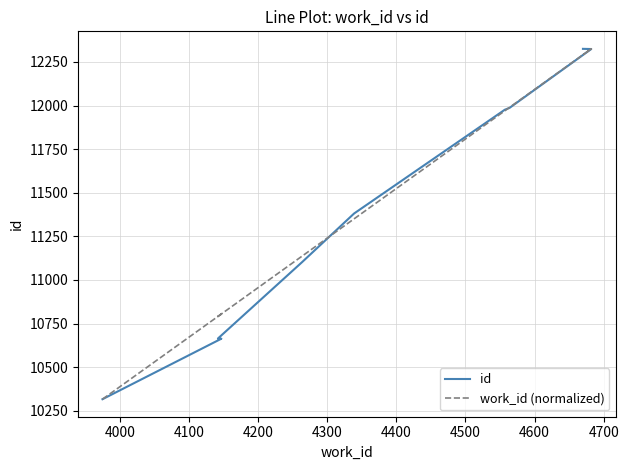

What is the value of the id point at the 3rd from the left?

10664.0